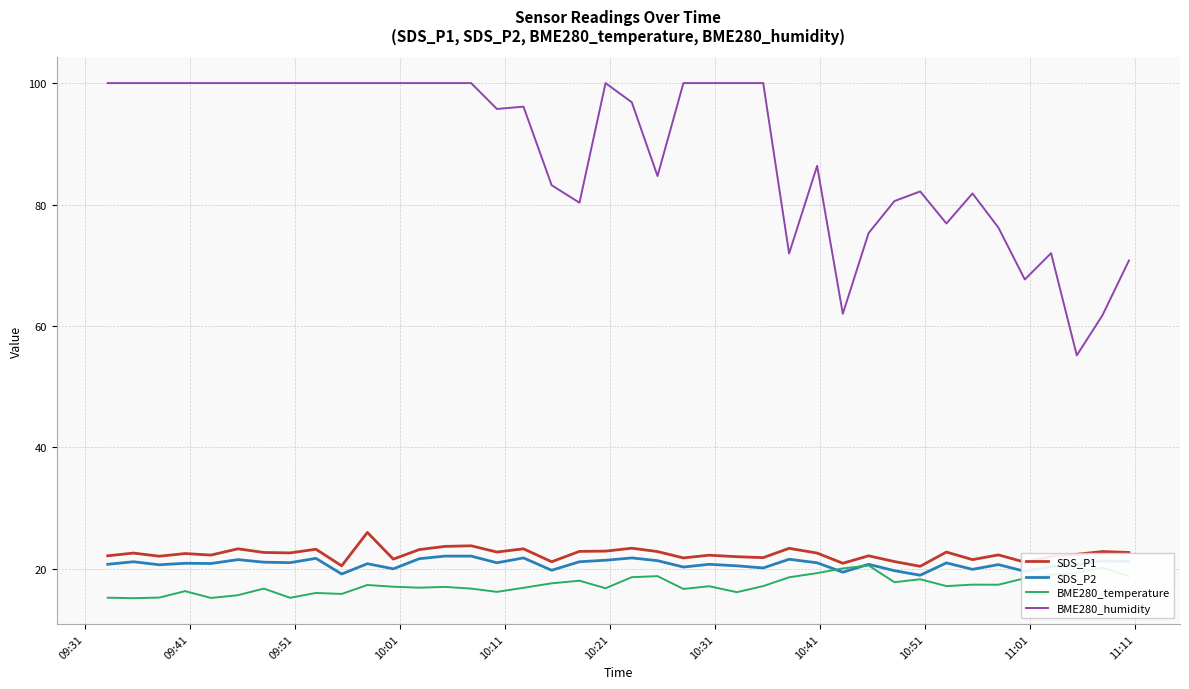

True or false: BME280_temperature and BME280_humidity intersect in this chart.

False